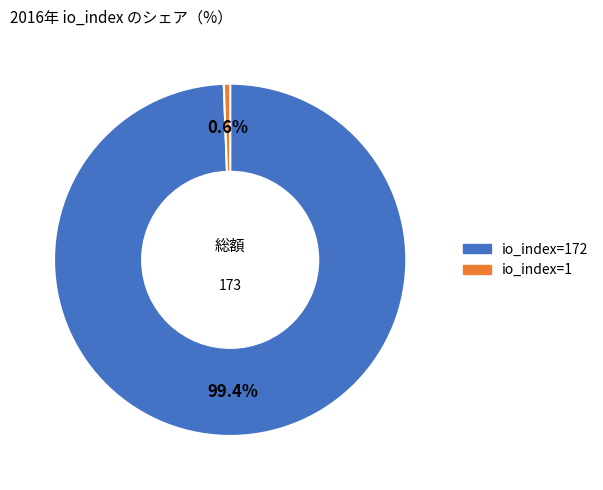

Does any single category account for the majority?

Yes